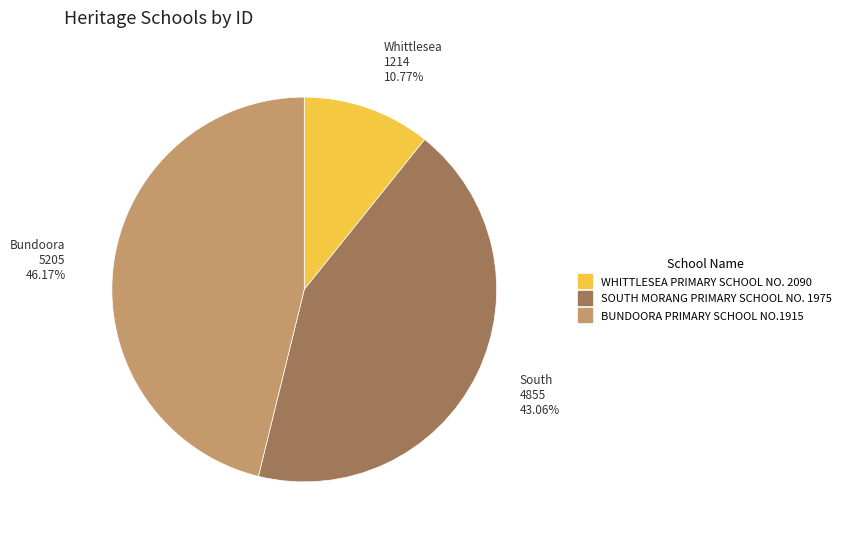

To the nearest percent, what is the difference between the largest and smallest slice percentages?

35%